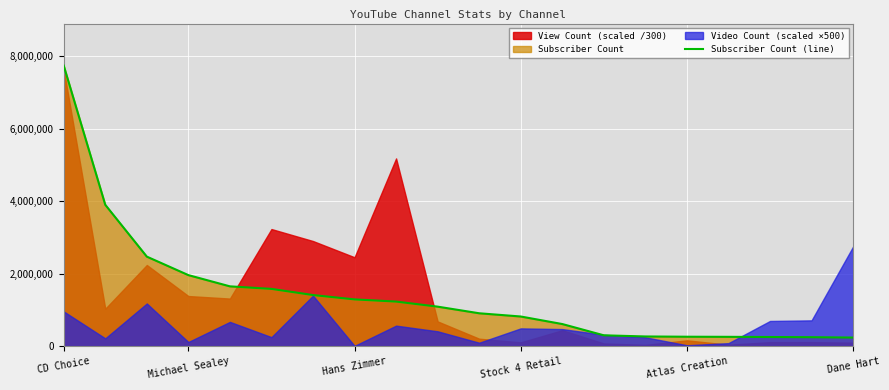

Which category has the highest value in the Subscriber Count (line) series?

CD Choice